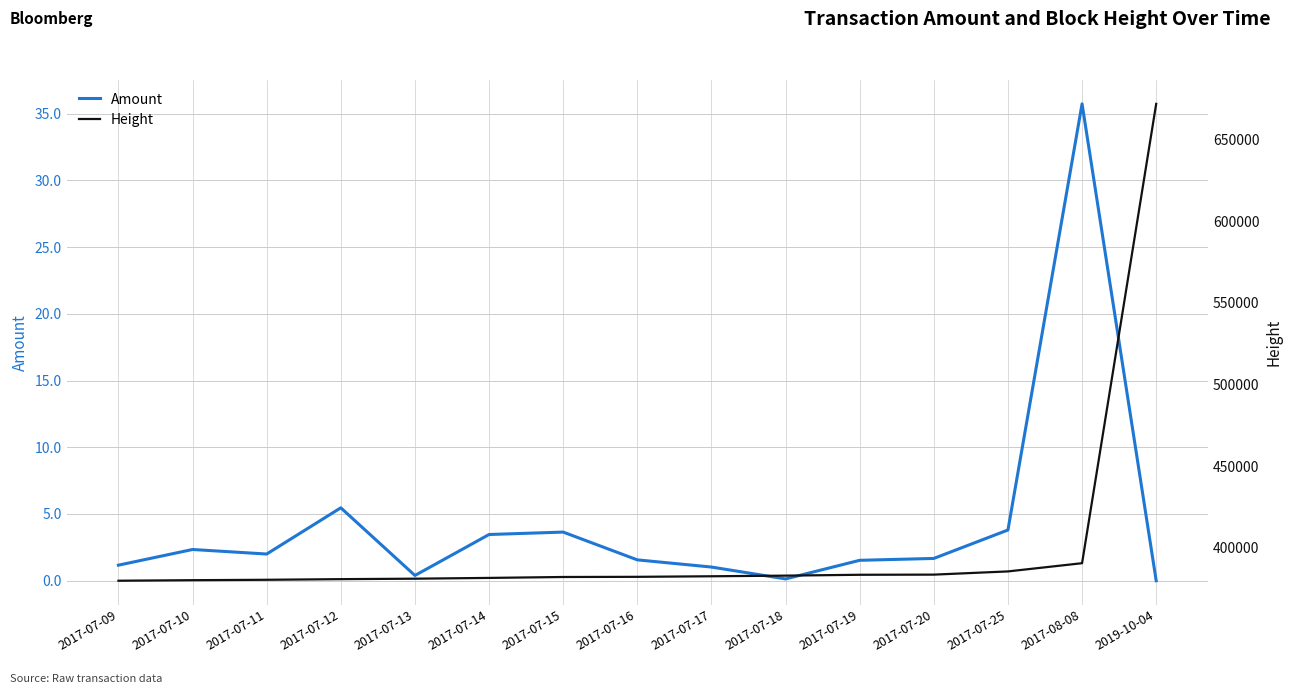

What is the lowest value of the Height series?

379922.0